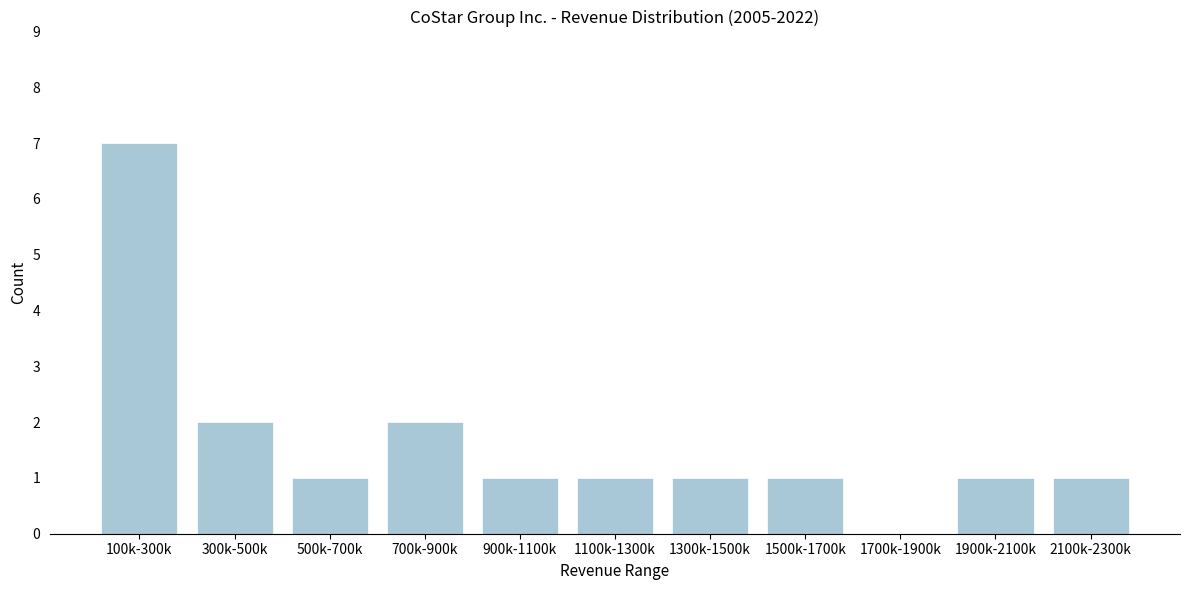

Reading left to right, what are all the values shown in this chart?

100k-300k=7	300k-500k=2	500k-700k=1	700k-900k=2	900k-1100k=1	1100k-1300k=1	1300k-1500k=1	1500k-1700k=1	1700k-1900k=0	1900k-2100k=1	2100k-2300k=1